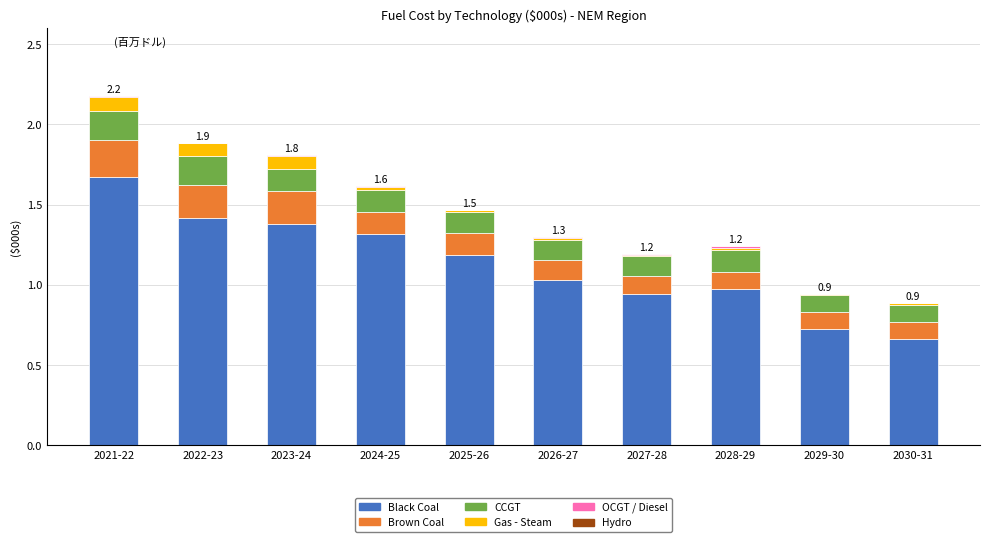

At which category is the sum across all series the highest?

2021-22